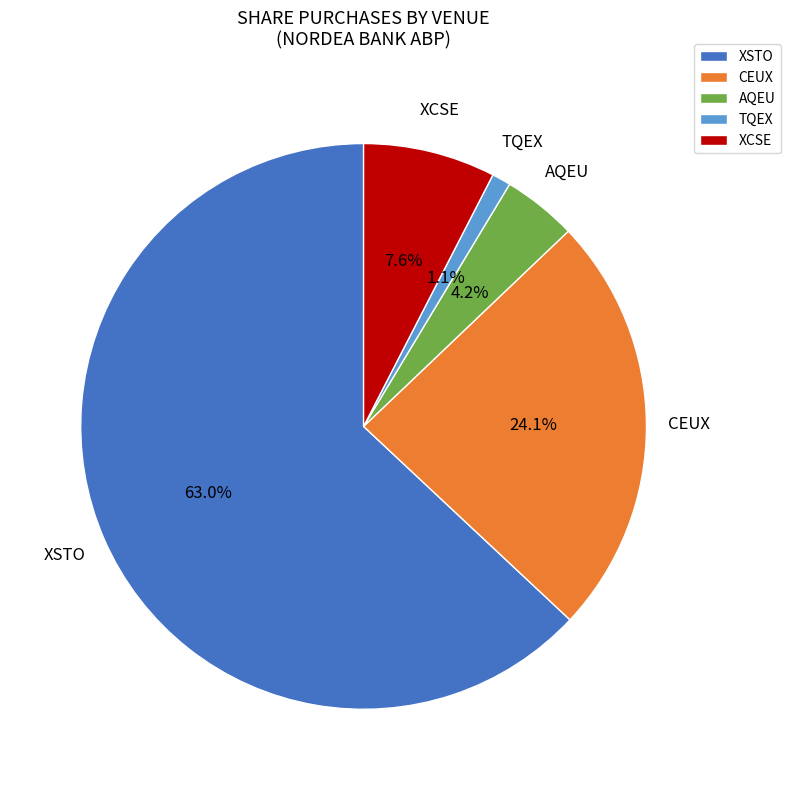

Does any single category account for the majority?

Yes